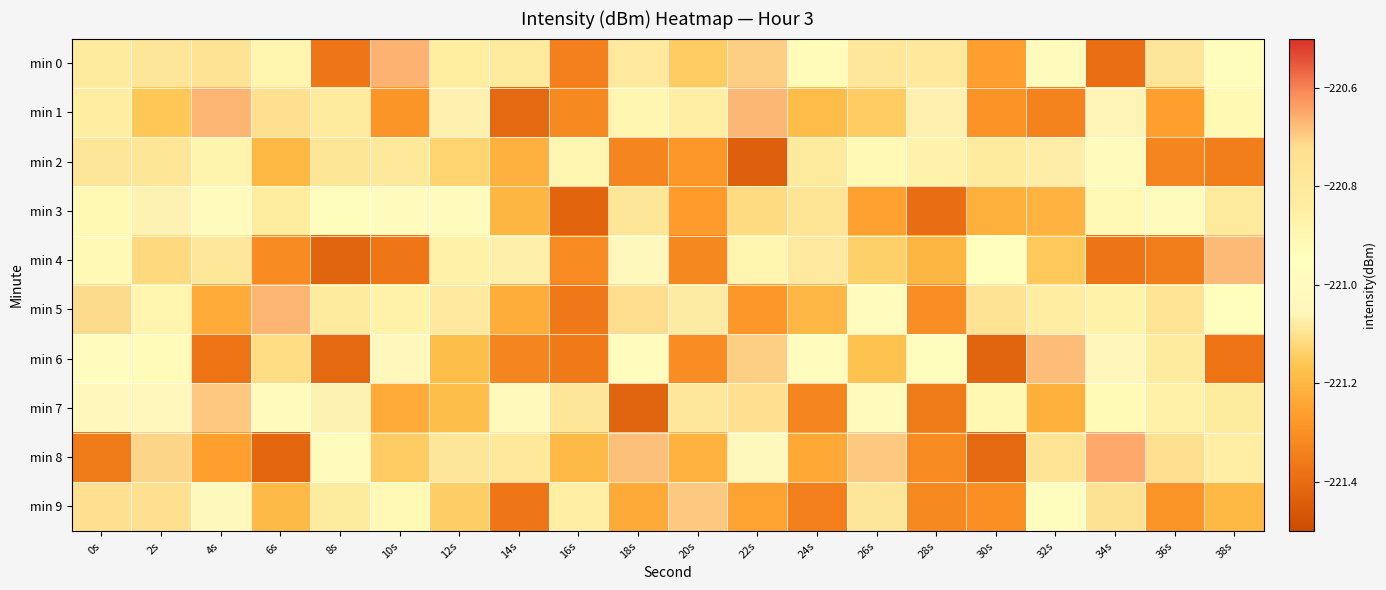

Reading right to left, extract all data points from this chart.

min 0: 38s=-220.9	36s=-220.8	34s=-221.4	32s=-221.0	30s=-221.3	28s=-221.1	26s=-220.8	24s=-220.9	22s=-220.7	20s=-221.1	18s=-221.1	16s=-221.3	14s=-220.8	12s=-220.8	10s=-220.7	8s=-221.4	6s=-220.9	4s=-220.8	2s=-221.1	0s=-220.8
min 1: 38s=-220.9	36s=-221.3	34s=-221.1	32s=-221.3	30s=-221.3	28s=-221.1	26s=-221.1	24s=-221.2	22s=-220.7	20s=-220.8	18s=-220.9	16s=-221.3	14s=-221.4	12s=-221.1	10s=-221.3	8s=-220.8	6s=-220.7	4s=-220.7	2s=-221.2	0s=-220.8
min 2: 38s=-221.4	36s=-221.3	34s=-221.0	32s=-221.1	30s=-220.8	28s=-220.9	26s=-220.9	24s=-220.8	22s=-221.4	20s=-221.3	18s=-221.3	16s=-220.9	14s=-221.2	12s=-221.1	10s=-220.8	8s=-220.8	6s=-221.2	4s=-220.9	2s=-220.8	0s=-221.1
min 3: 38s=-220.8	36s=-221.0	34s=-220.9	32s=-221.2	30s=-221.2	28s=-221.4	26s=-221.3	24s=-220.8	22s=-221.1	20s=-221.3	18s=-221.1	16s=-221.4	14s=-221.2	12s=-221.0	10s=-221.0	8s=-220.9	6s=-220.8	4s=-221.0	2s=-221.1	0s=-220.9
min 4: 38s=-220.7	36s=-221.3	34s=-221.4	32s=-221.2	30s=-220.9	28s=-221.2	26s=-221.1	24s=-221.1	22s=-220.9	20s=-221.3	18s=-221.0	16s=-221.3	14s=-221.1	12s=-220.9	10s=-221.4	8s=-221.4	6s=-221.3	4s=-220.8	2s=-221.1	0s=-220.9
min 5: 38s=-220.9	36s=-221.1	34s=-220.9	32s=-220.8	30s=-220.8	28s=-221.3	26s=-221.0	24s=-221.2	22s=-221.3	20s=-221.1	18s=-220.7	16s=-221.4	14s=-221.2	12s=-221.1	10s=-220.9	8s=-220.8	6s=-220.7	4s=-221.2	2s=-220.9	0s=-220.7
min 6: 38s=-221.4	36s=-220.8	34s=-221.1	32s=-220.7	30s=-221.4	28s=-221.0	26s=-221.2	24s=-221.0	22s=-220.7	20s=-221.3	18s=-221.0	16s=-221.4	14s=-221.3	12s=-221.2	10s=-221.0	8s=-221.4	6s=-221.1	4s=-221.4	2s=-220.9	0s=-221.0
min 7: 38s=-220.8	36s=-220.9	34s=-220.9	32s=-221.2	30s=-220.9	28s=-221.4	26s=-221.0	24s=-221.3	22s=-220.7	20s=-220.8	18s=-221.4	16s=-221.1	14s=-221.0	12s=-221.2	10s=-221.2	8s=-221.1	6s=-221.0	4s=-220.7	2s=-221.1	0s=-221.1
min 8: 38s=-220.8	36s=-220.7	34s=-220.6	32s=-221.1	30s=-221.4	28s=-221.3	26s=-220.7	24s=-221.2	22s=-221.0	20s=-221.2	18s=-220.7	16s=-221.2	14s=-220.8	12s=-220.8	10s=-221.1	8s=-221.0	6s=-221.4	4s=-221.3	2s=-220.7	0s=-221.4
min 9: 38s=-221.2	36s=-221.3	34s=-220.7	32s=-221.0	30s=-221.3	28s=-221.3	26s=-220.8	24s=-221.3	22s=-221.3	20s=-220.7	18s=-221.2	16s=-220.8	14s=-221.4	12s=-221.1	10s=-220.9	8s=-220.8	6s=-221.2	4s=-221.0	2s=-220.7	0s=-220.7